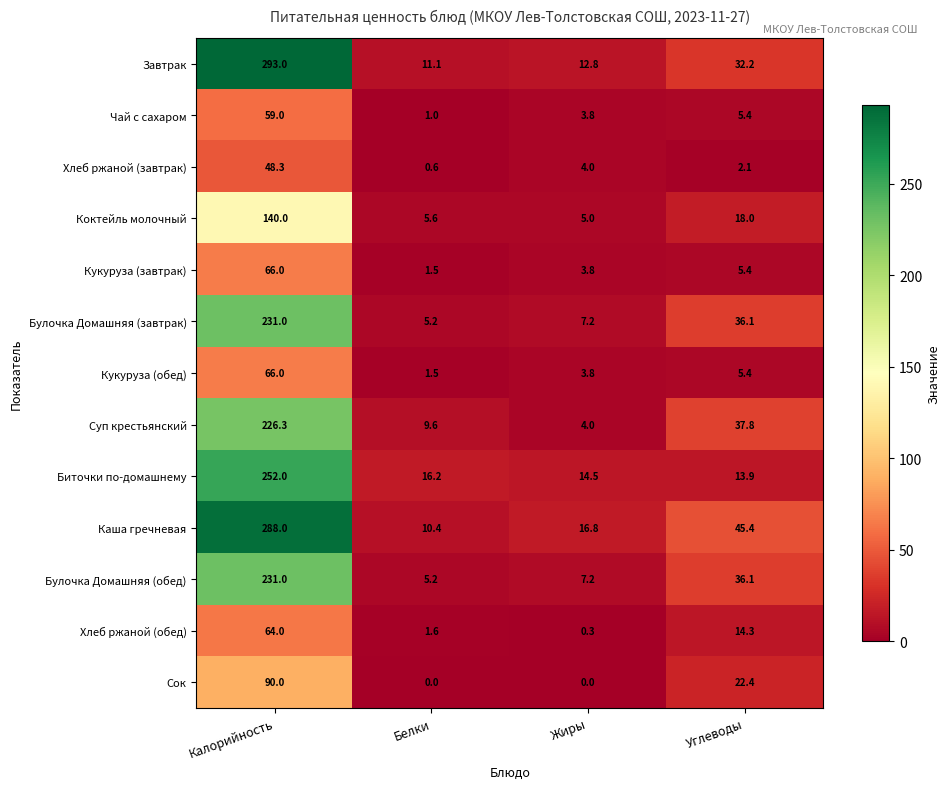

The value of Суп крестьянский at Углеводы is 37.8. True or false?

True